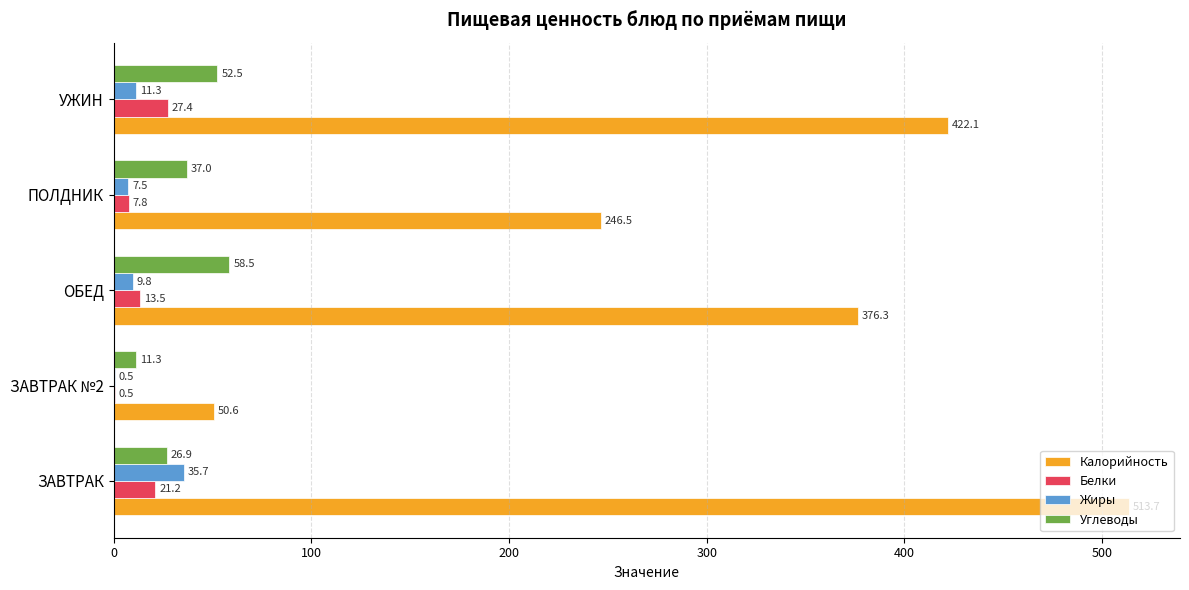

Which category has the highest value in the Калорийность series?

ЗАВТРАК